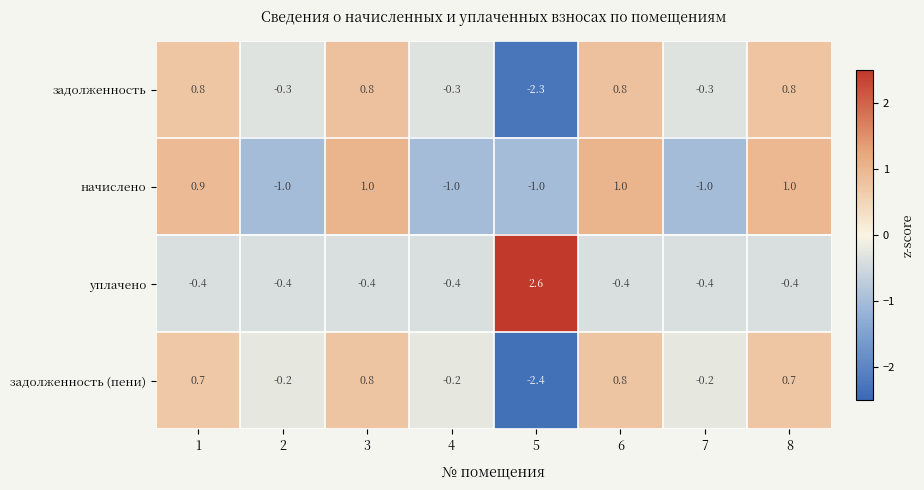

Which label corresponds to the largest value in the chart?

5